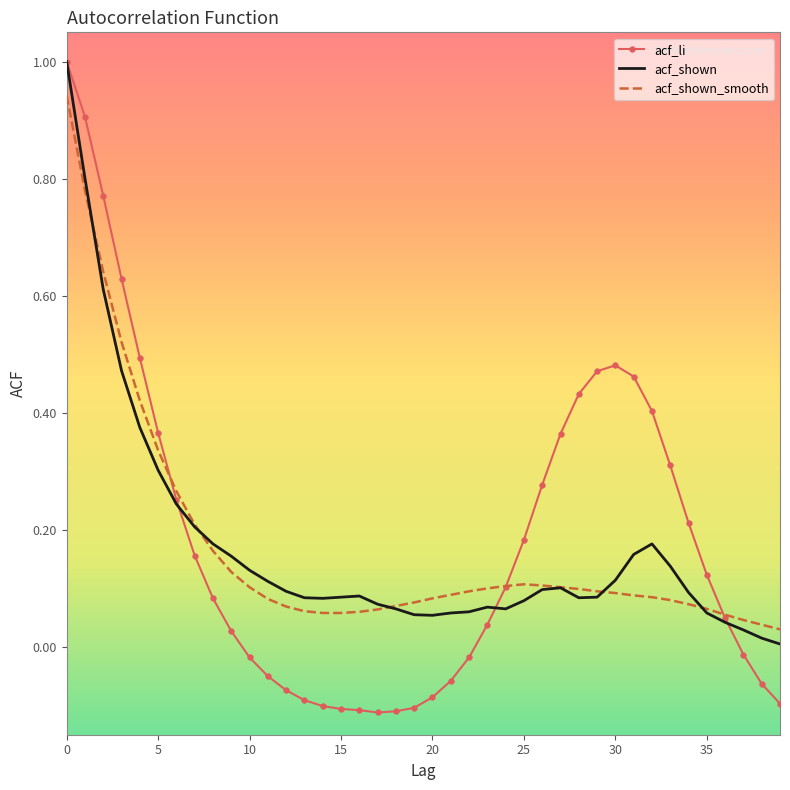

In acf_shown, how many points are higher than both neighbors (excluding endpoints)?

4